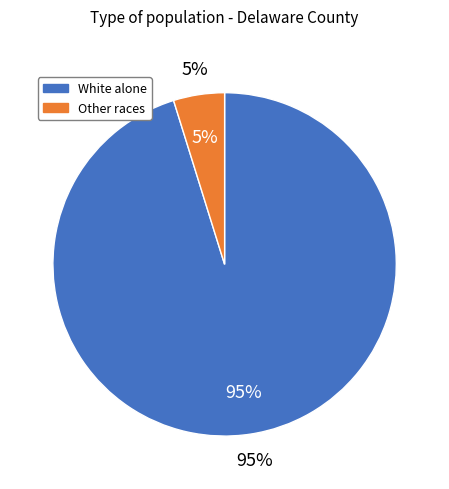

Does Hispanic or Latino represent more than half of the total?

No